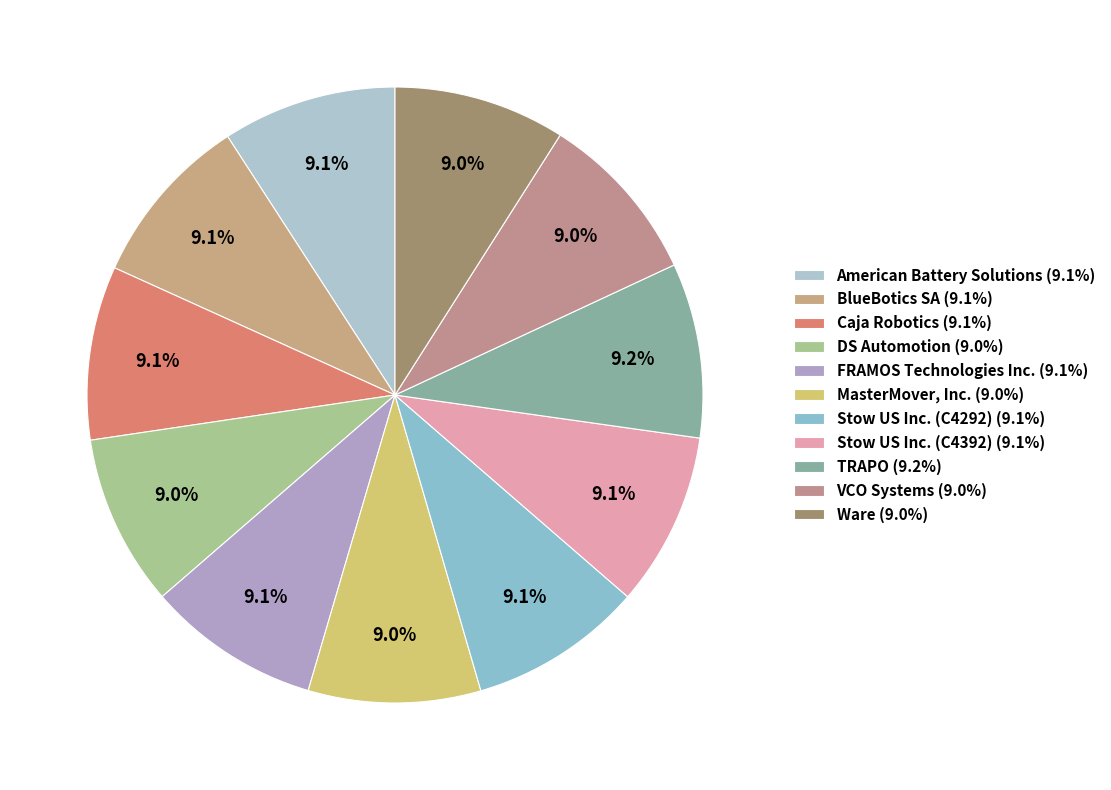

Is there any slice that represents more than half of the pie?

No